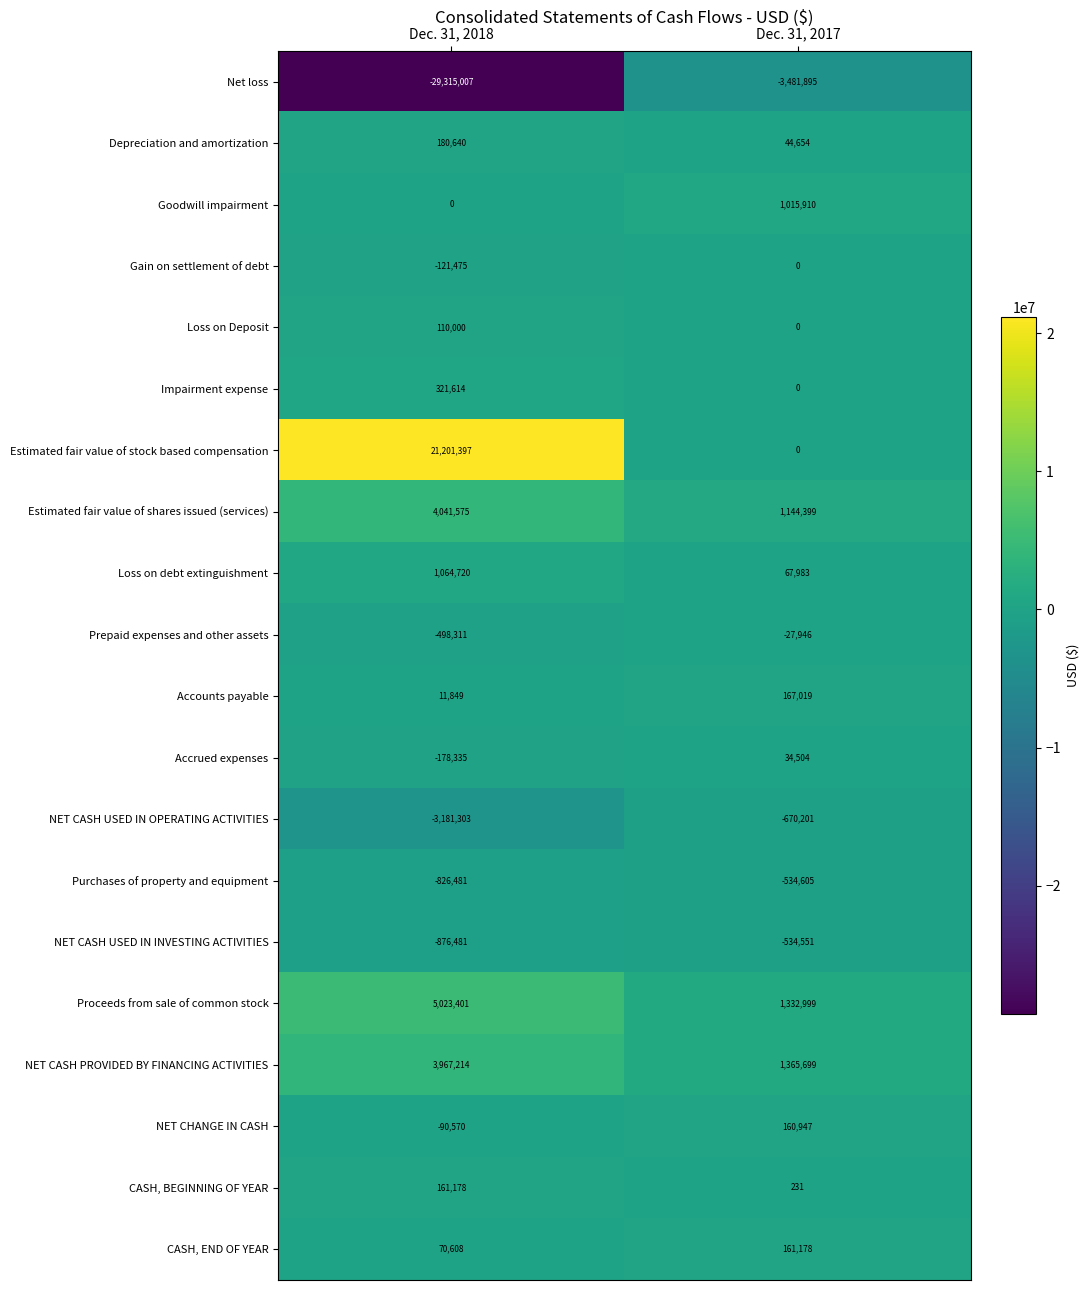

What is the total value across all series at Dec. 31, 2018?

1066233